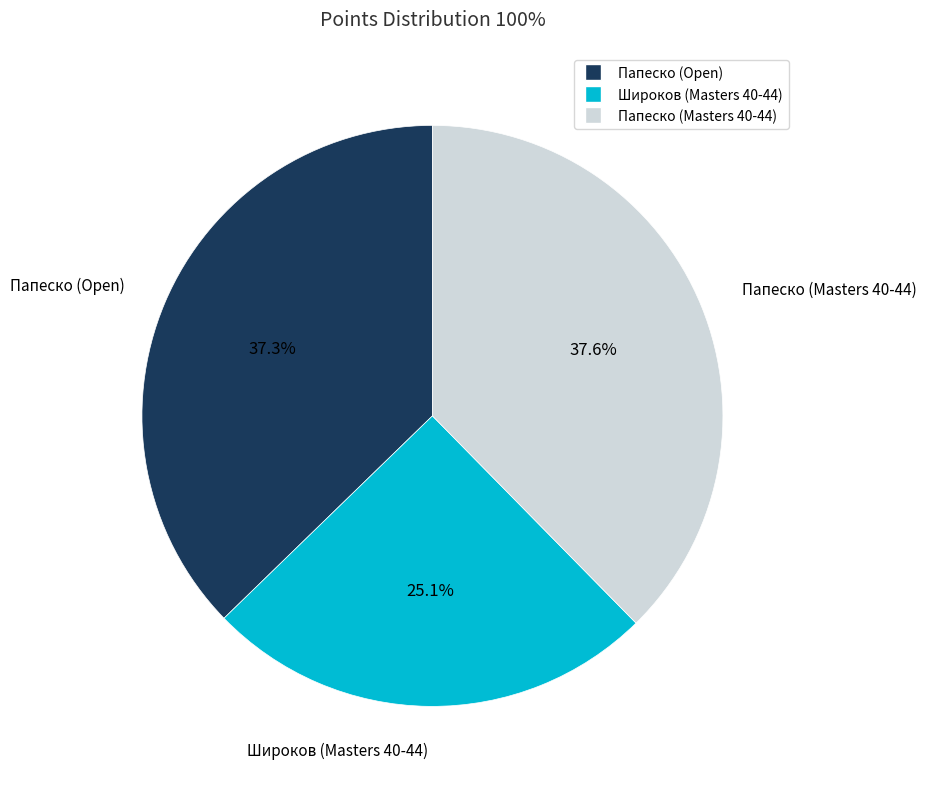

Which slice is the smallest?

Широков (Masters 40-44)